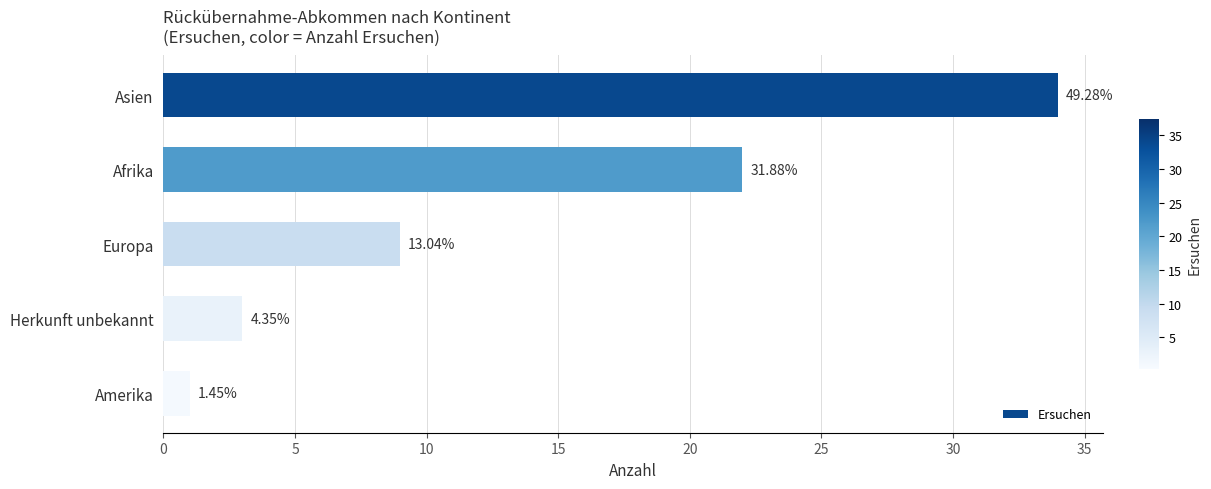

Does the chart contain any negative values?

No